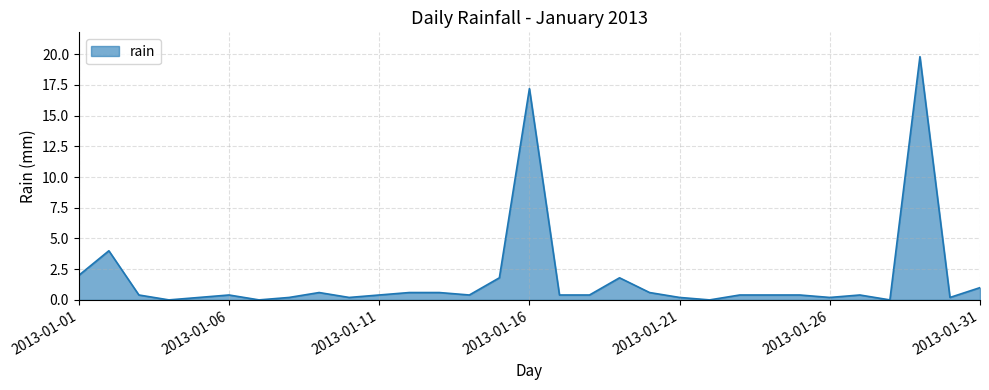

What is the greatest value displayed?

19.8